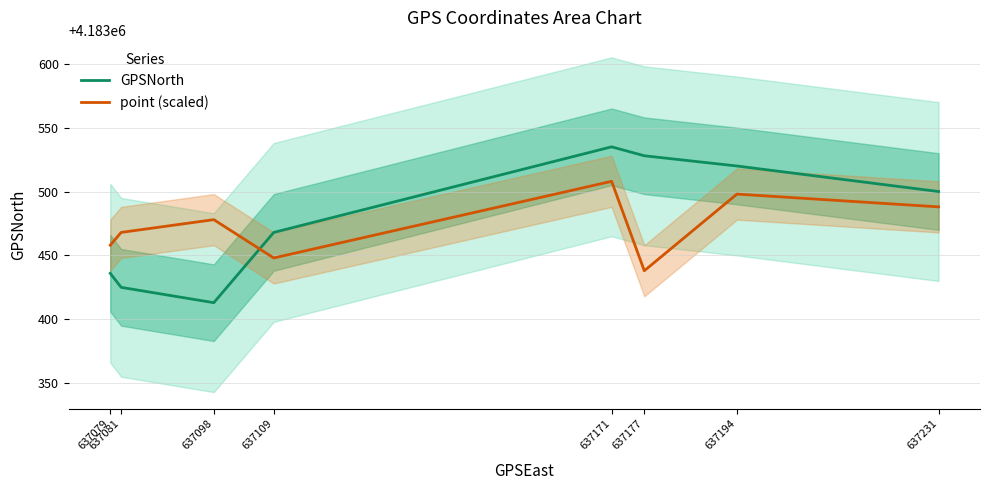

At which label does point (scaled) first exceed 4183478?

637171